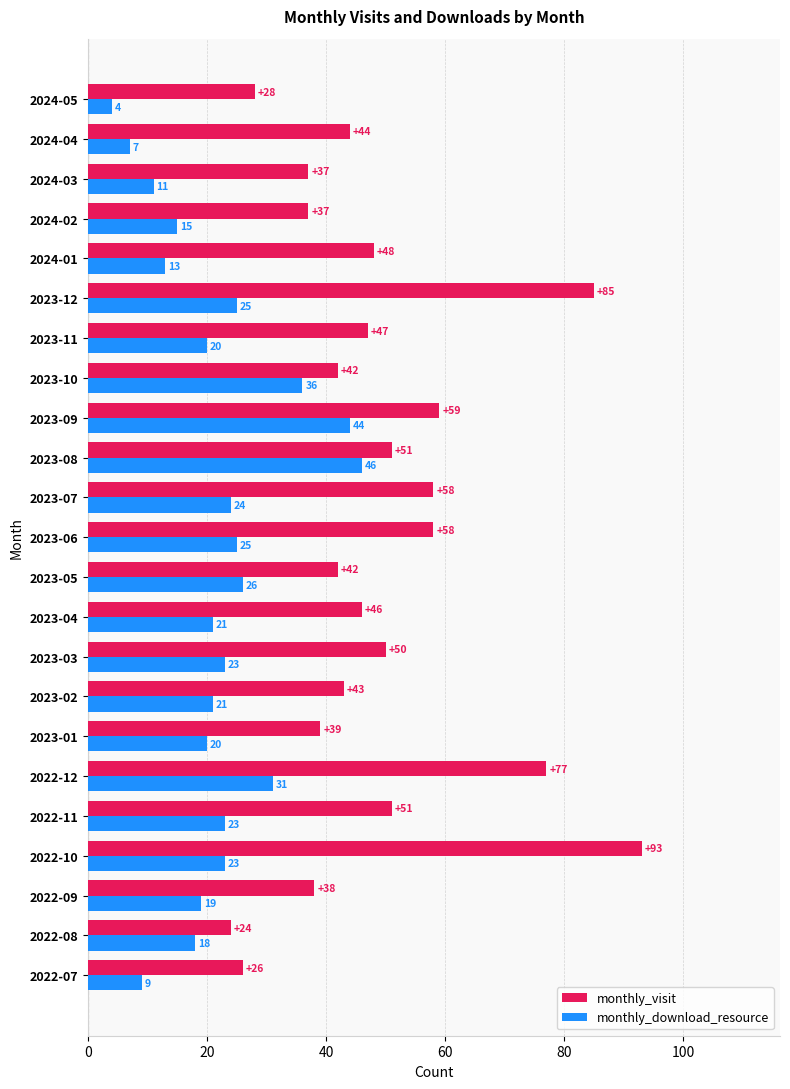

What is the minimum value shown in the chart?

4